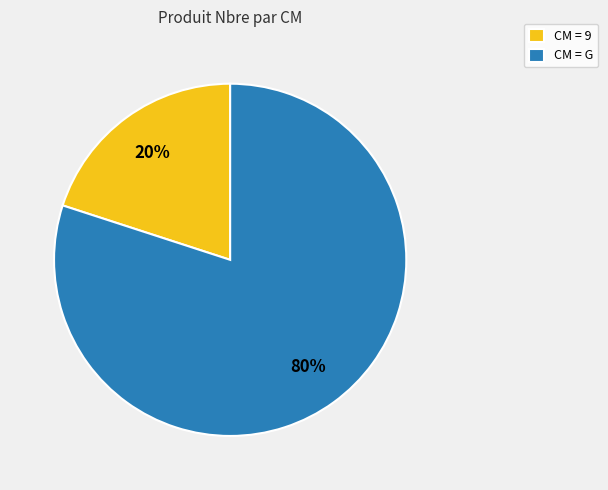

Combined, do CM = 9 and CM = G account for over 50%?

Yes